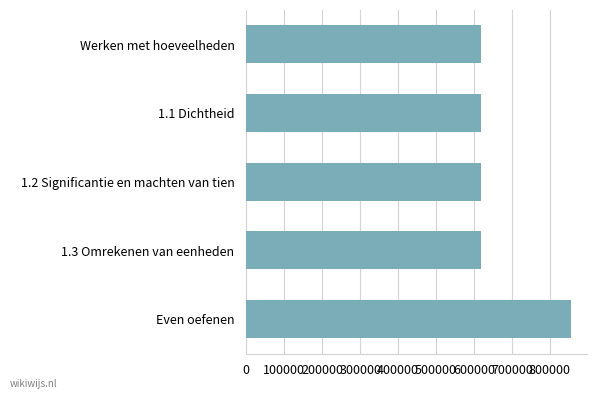

How many bars are there in total?

5